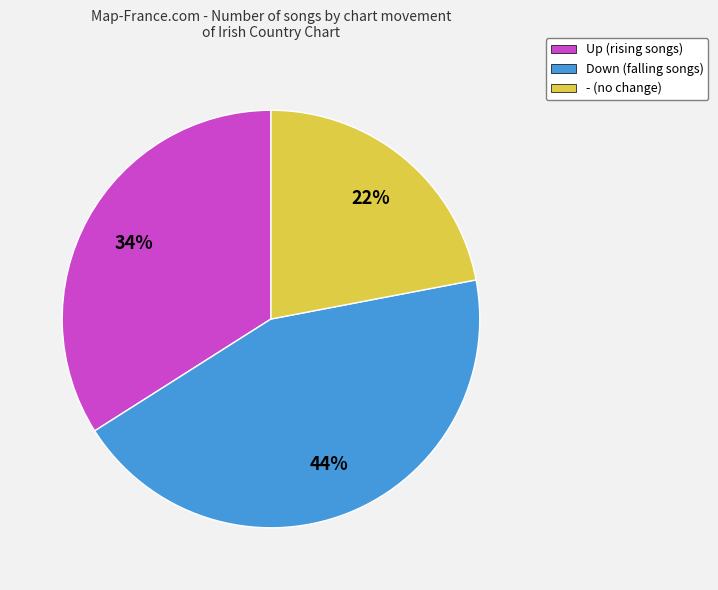

Which category has the smallest portion of the pie?

- (no change)